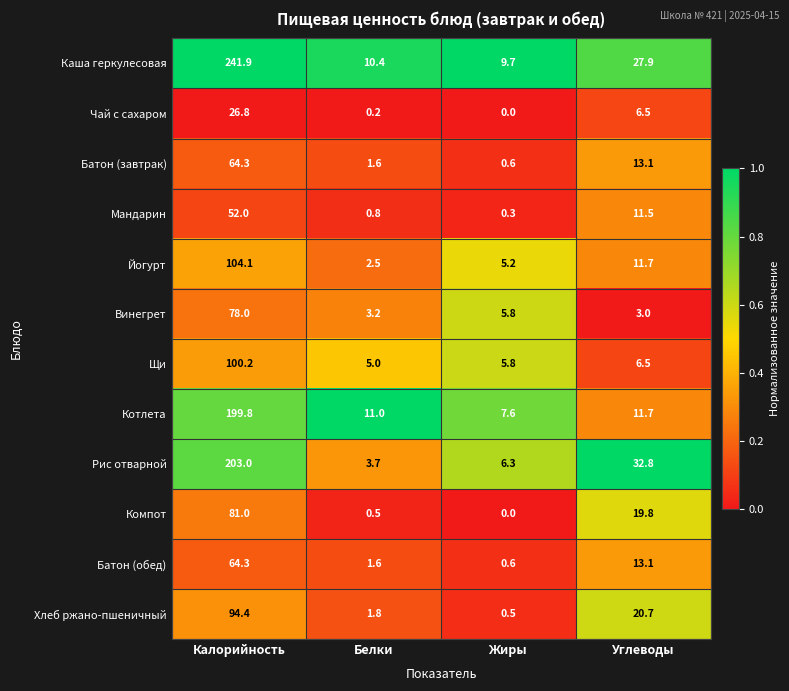

Is the value of Рис отварной at Калорийность greater than the value of Батон (завтрак) at Белки?

Yes